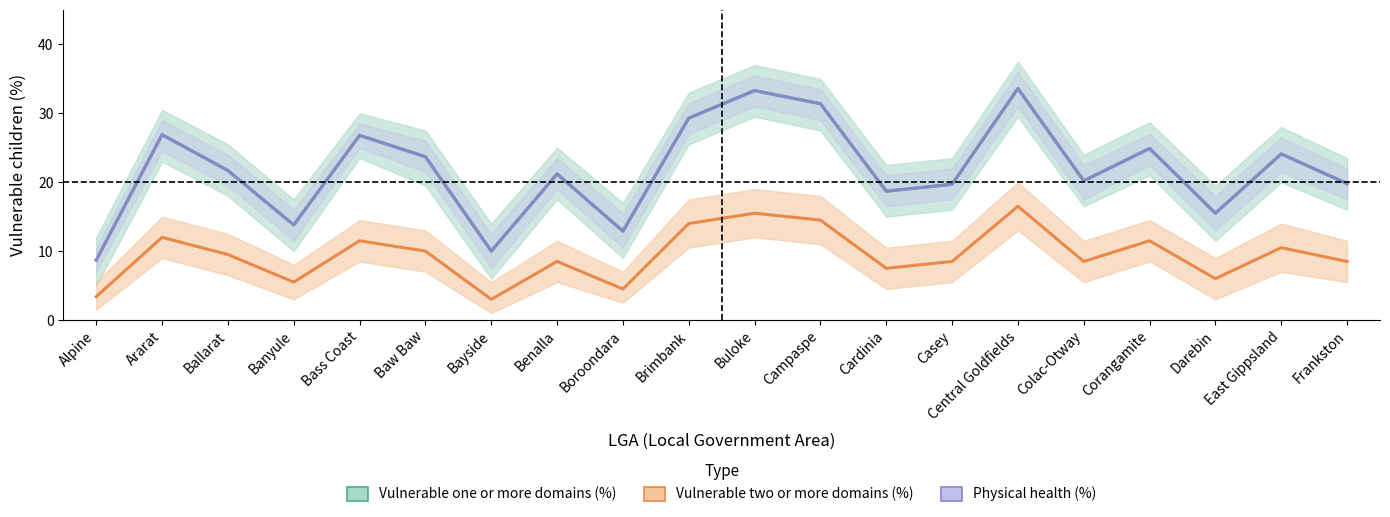

Reading left to right, extract all data points from this chart.

Vulnerable one or more domains (%): 8.7	26.9	21.7	13.8	26.8	23.7	10.0	21.2	12.9	29.3	33.3	31.4	18.7	19.7	33.6	20.2	24.9	15.5	24.1	19.8
Vulnerable two or more domains (%): 3.4	12.0	9.5	5.5	11.5	10.0	3.0	8.5	4.5	14.0	15.5	14.5	7.5	8.5	16.5	8.5	11.5	6.0	10.5	8.5
Physical health (%): 8.7	26.9	21.7	13.8	26.8	23.7	10.0	21.2	12.9	29.3	33.3	31.4	18.7	19.7	33.6	20.2	24.9	15.5	24.1	19.8